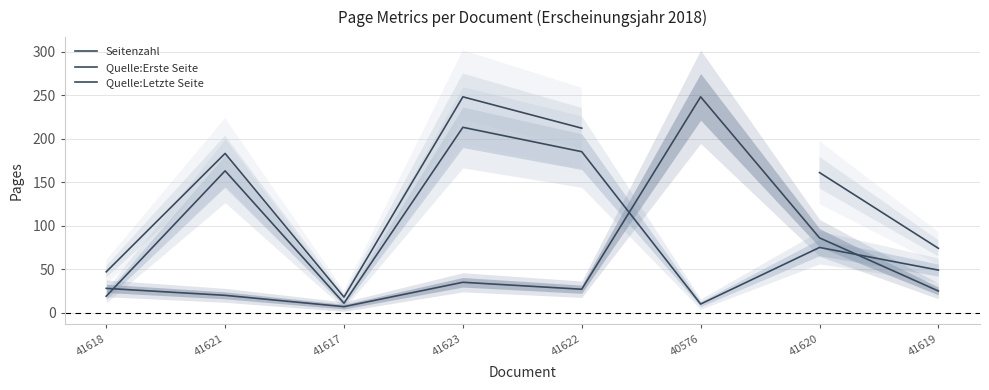

Where is Quelle:Erste Seite nearest to the value 111?

41620